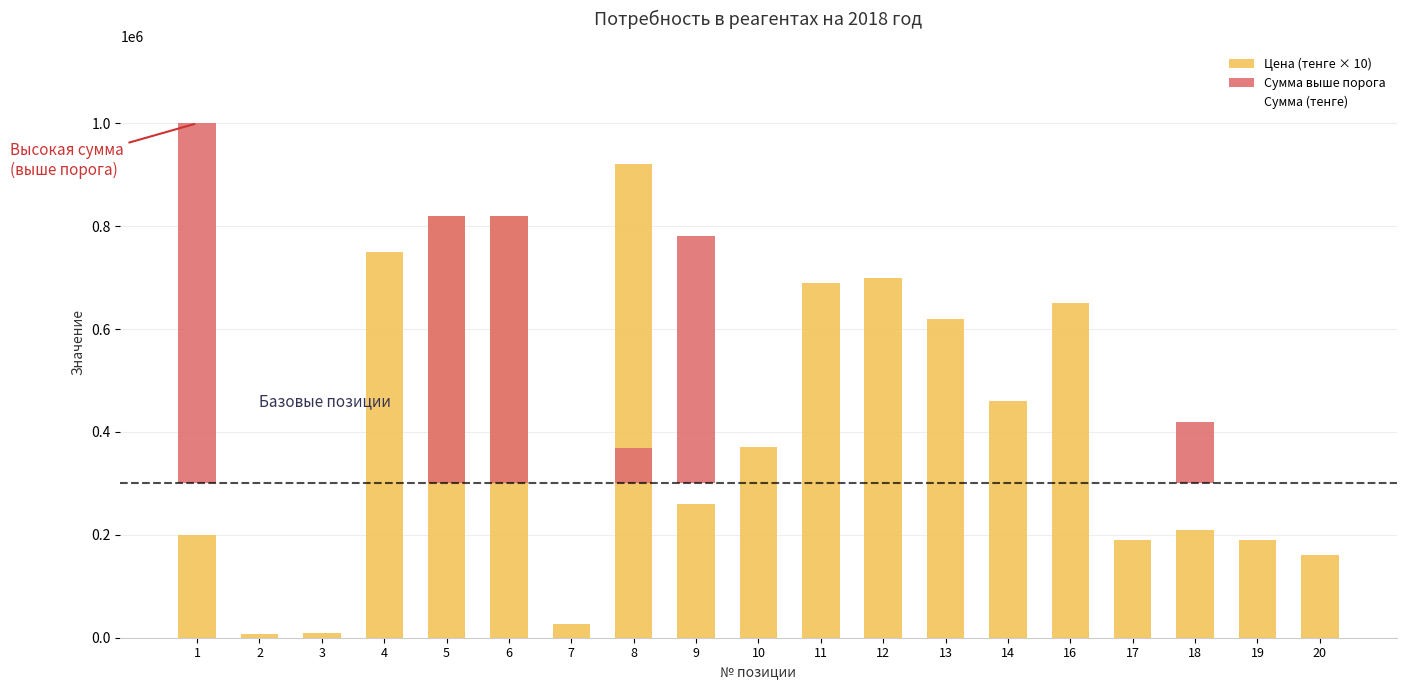

Where does the Сумма (тенге) series first go above 95000?

1